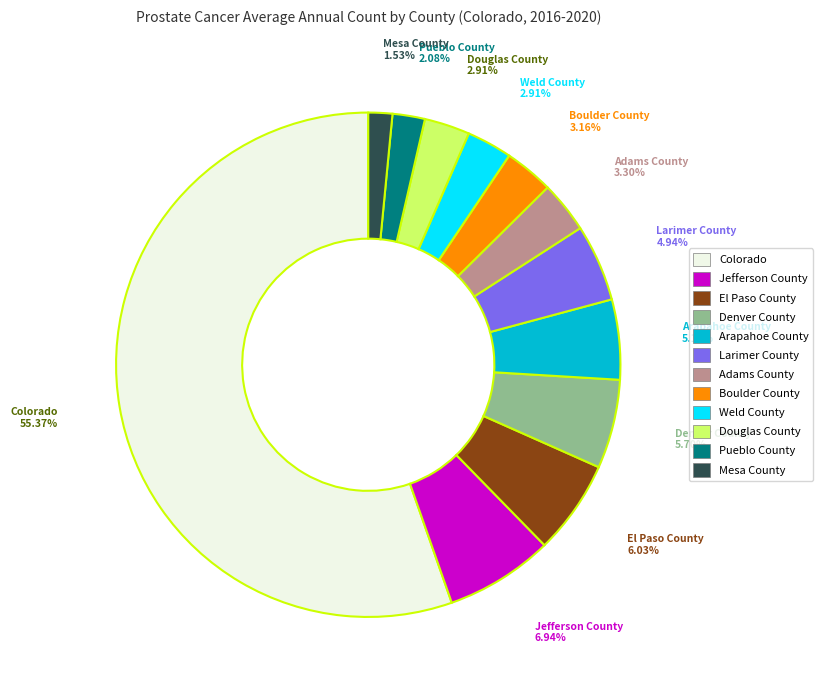

How many slices are in this pie chart?

12